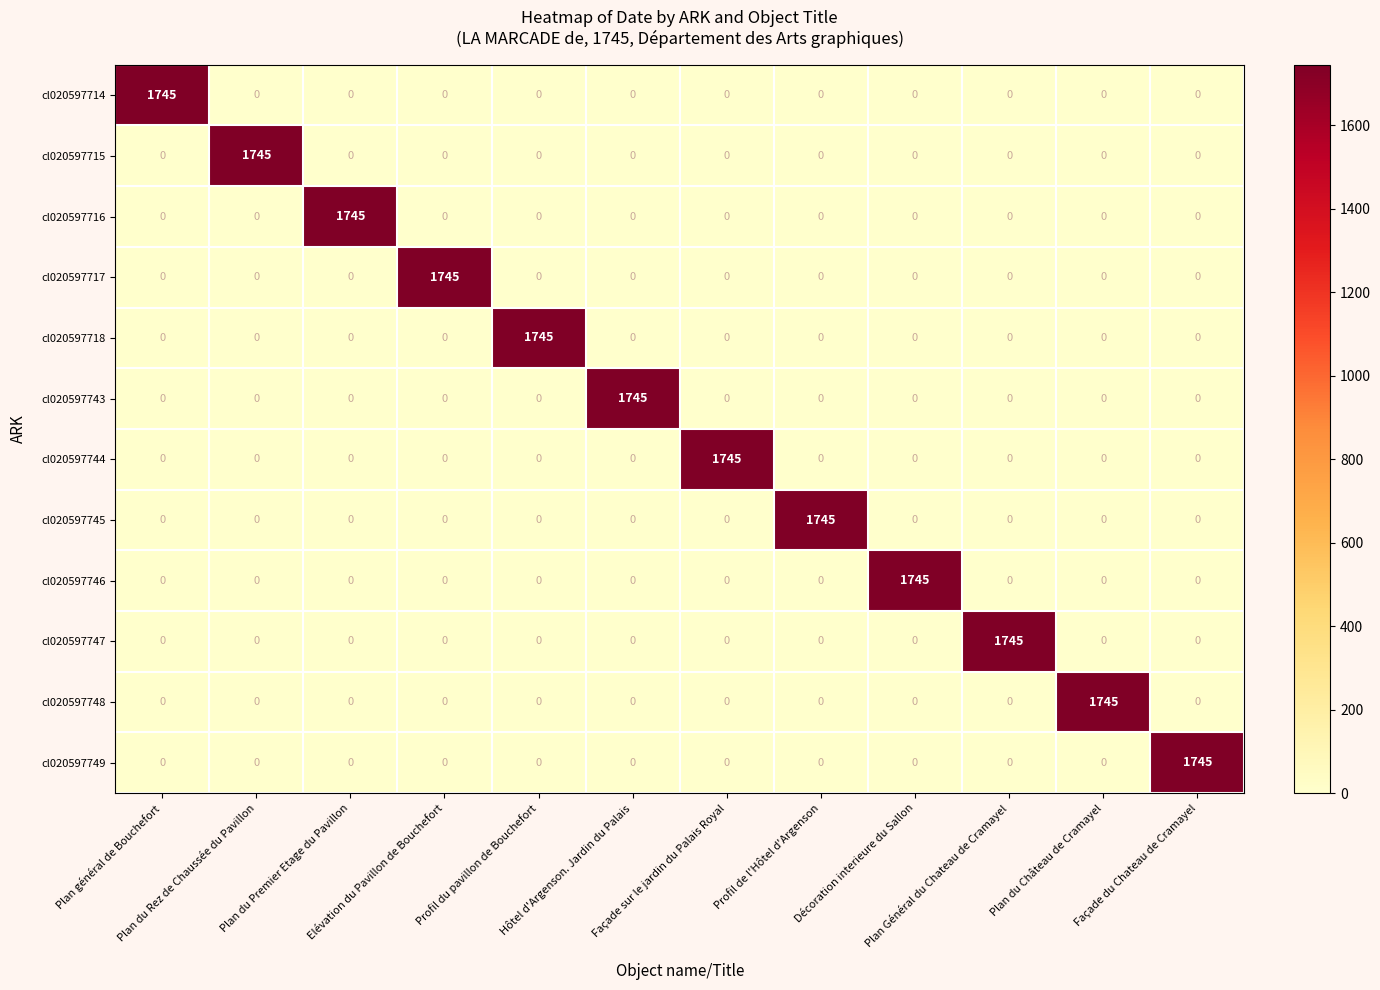

What is the sum of all cl020597746 values?

1745